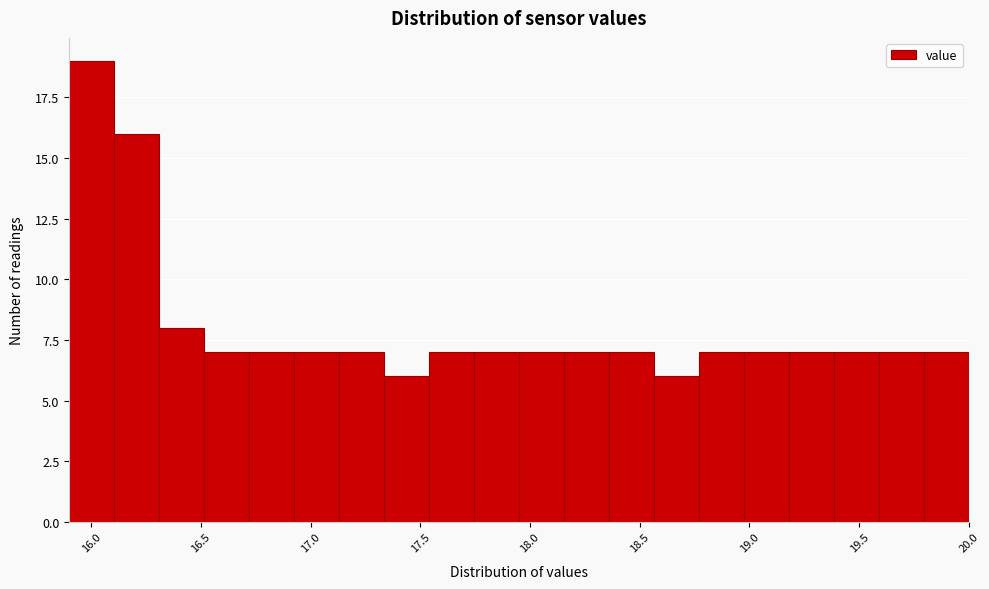

What is the height of the bar covering 19.385 to 19.590 on the x-axis? Neither the bar edges nor the heights are printed on the chart, so give them approximately, as read against the axes.

7